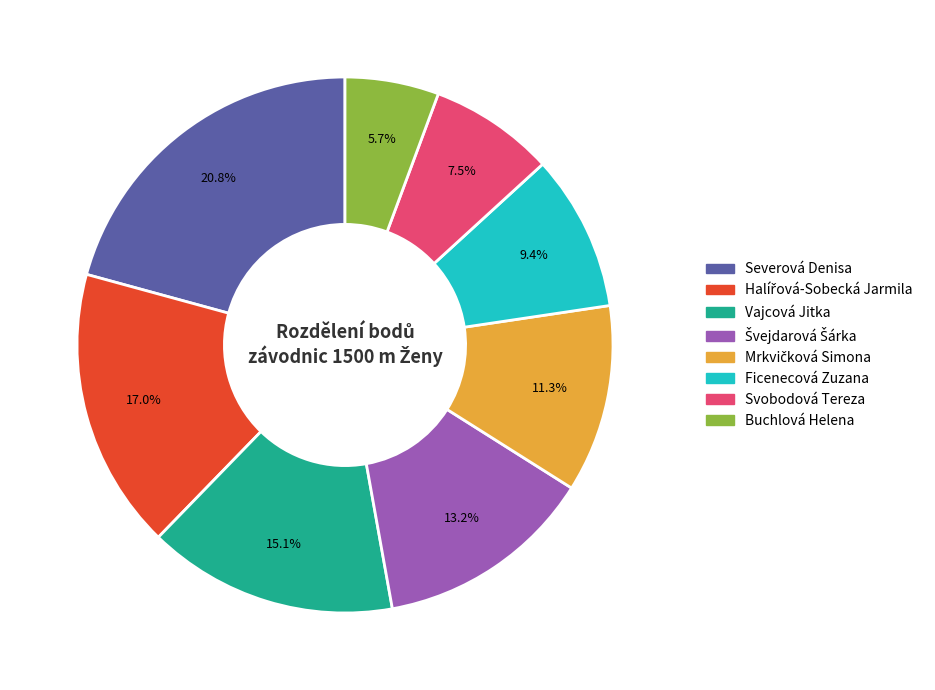

Does Svobodová Tereza account for over 50% of the chart?

No